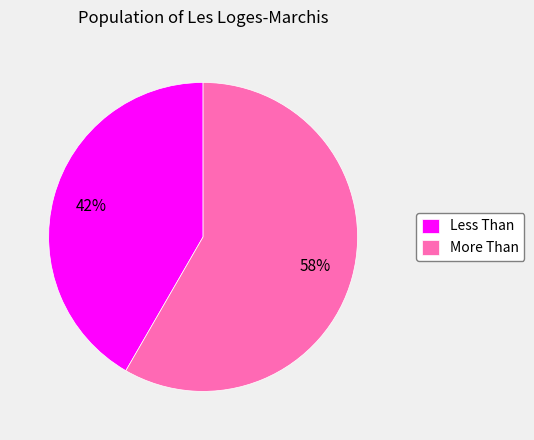

What is the ratio of the value at Less Than to the value at More Than?

0.7